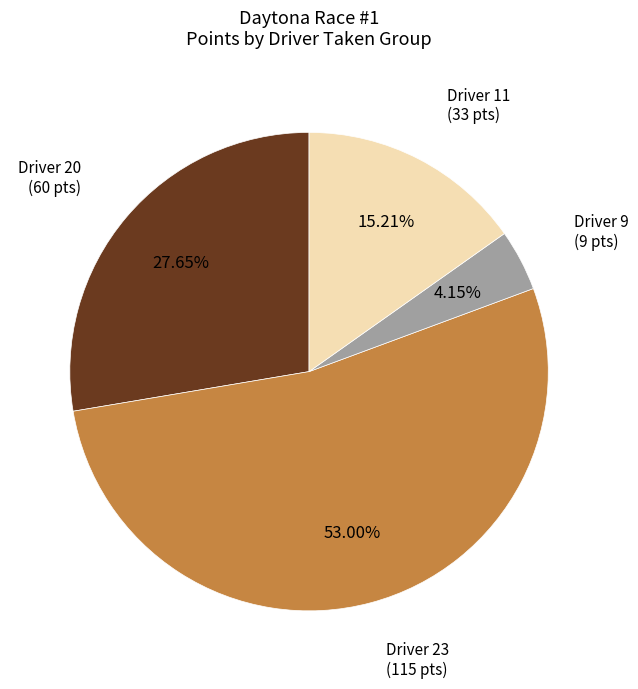

Is there a majority slice in this chart?

Yes